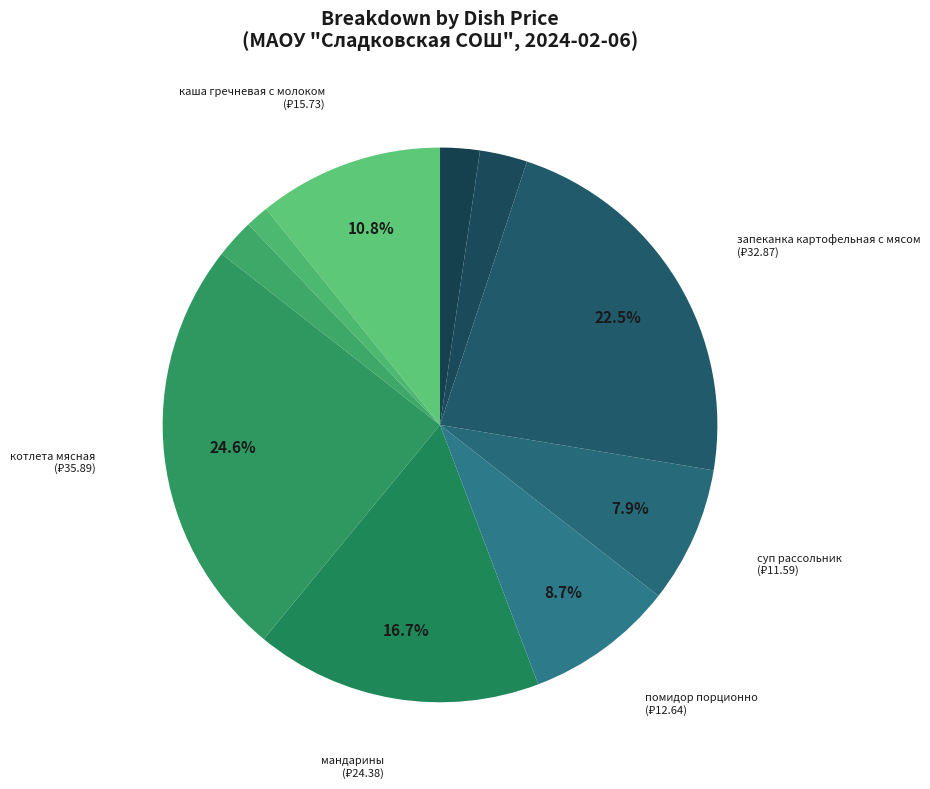

Count the number of slices in the pie.

10